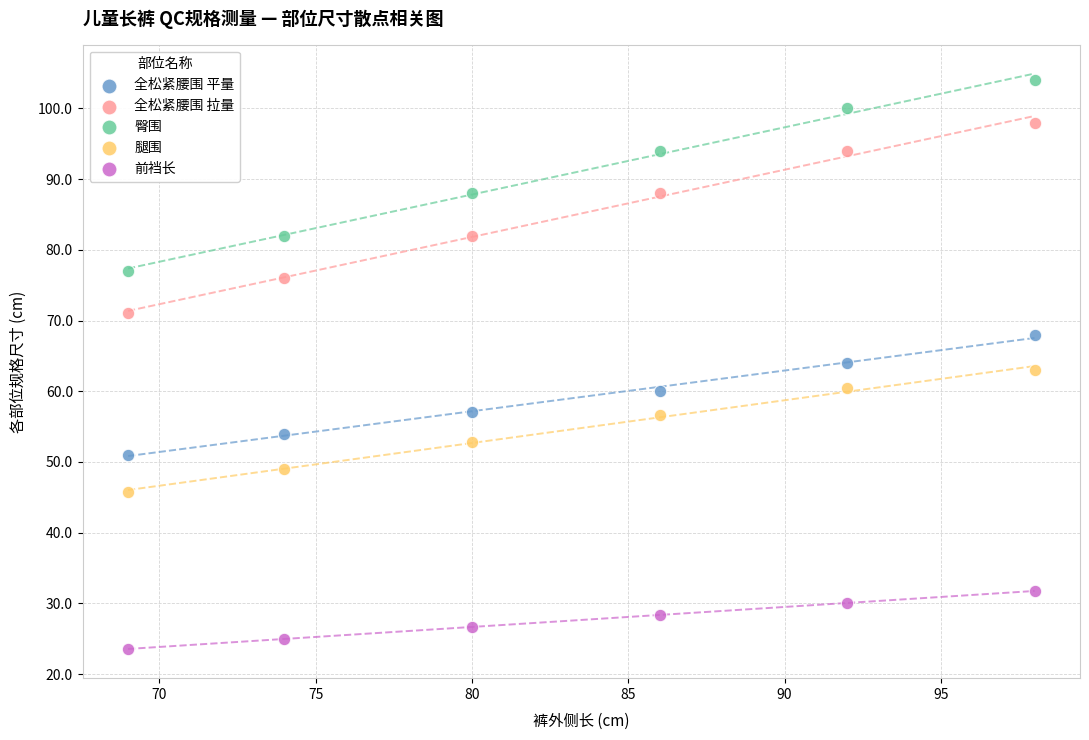

Which series contains the highest Y value?

臀围